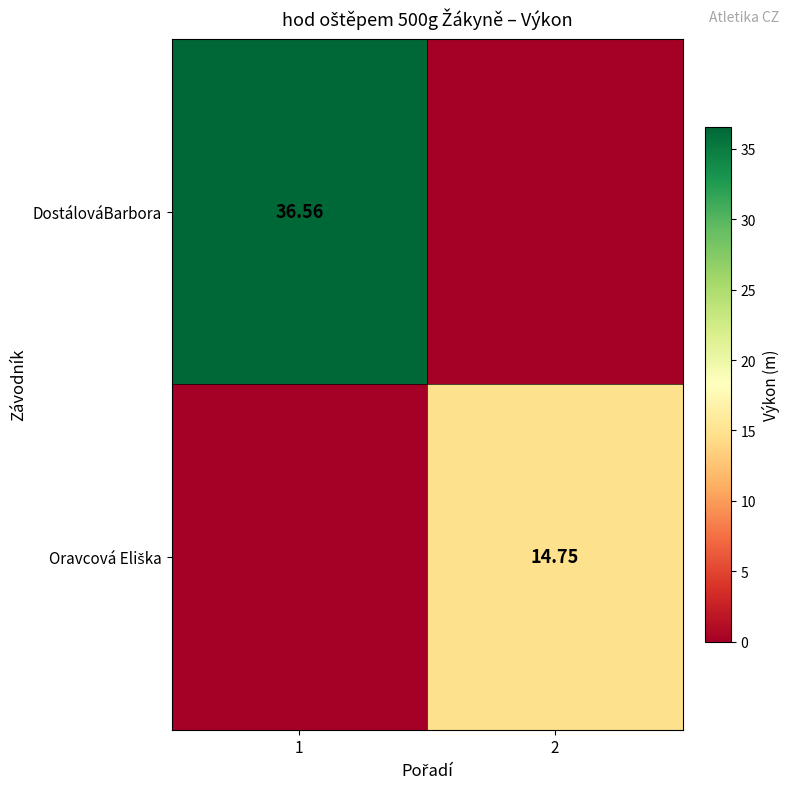

At how many categories does at least one series exceed 2?

2